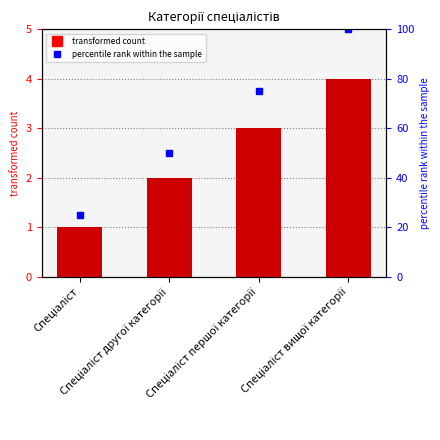

Between Спеціаліст вищої категорії and Спеціаліст другої категорії, which is larger?

Спеціаліст вищої категорії